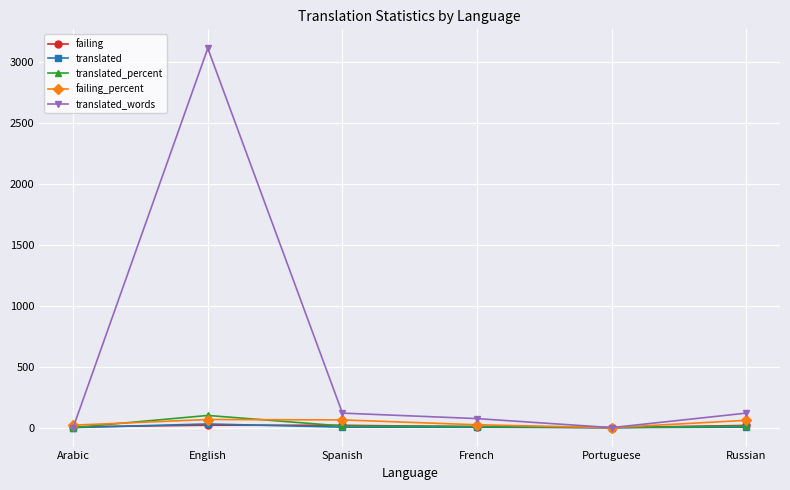

What is the difference between the failing values at Russian and Portuguese?

18.0